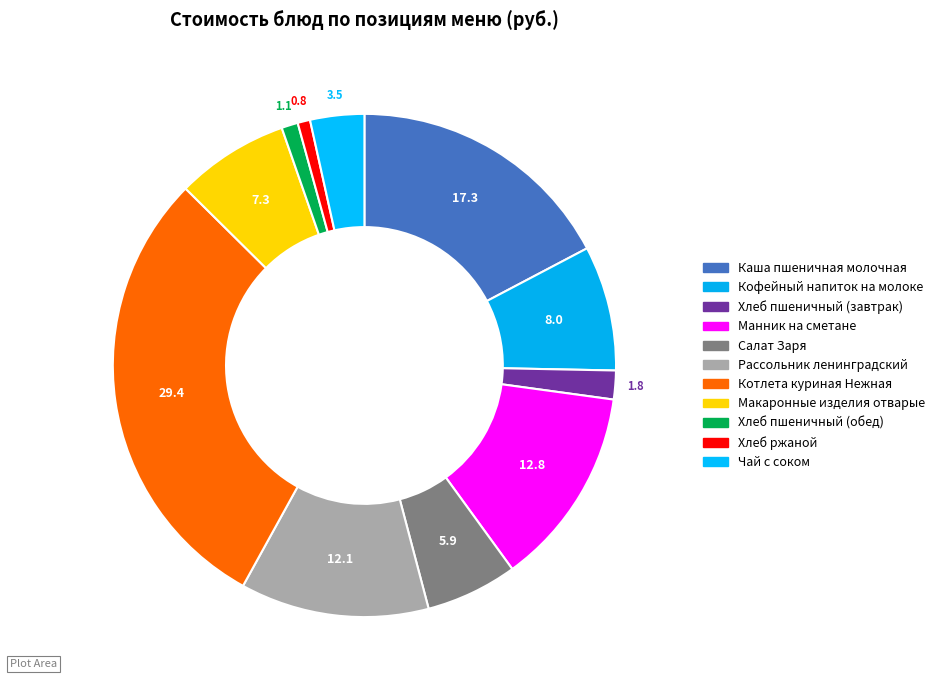

Count the number of slices in the pie.

11